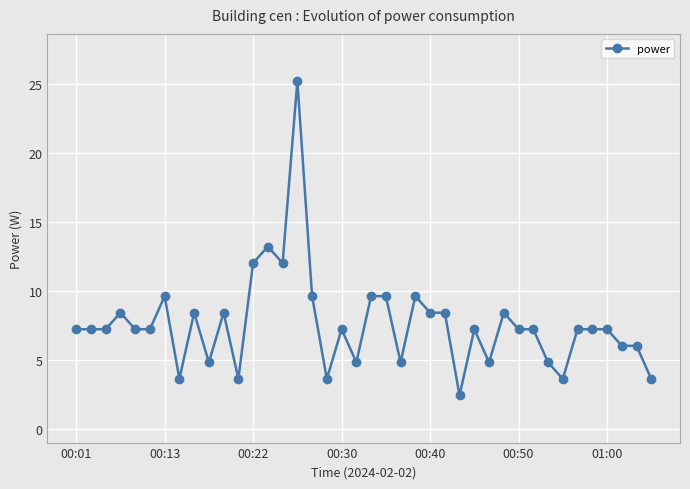

What is the maximum value shown in the chart?

25.2